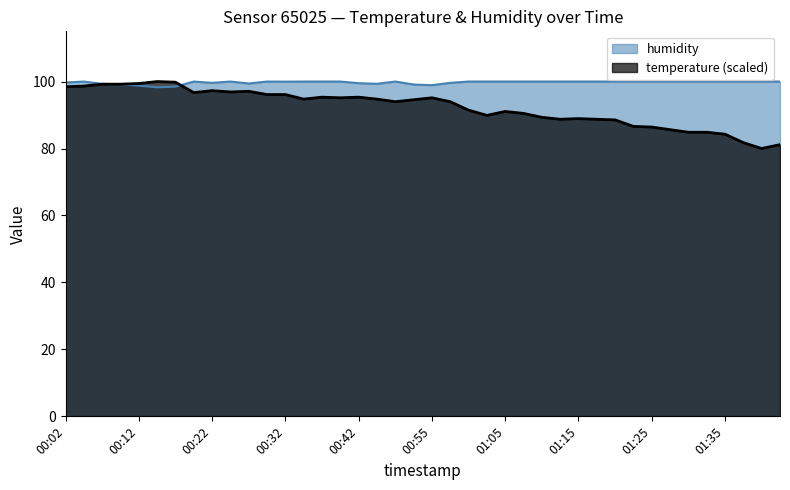

Does the chart have visible grid lines?

No